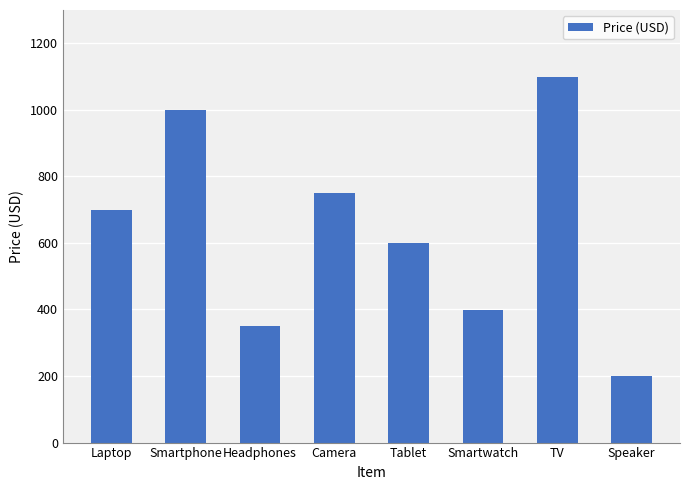

What is the change in value from Smartphone to Speaker?

-800